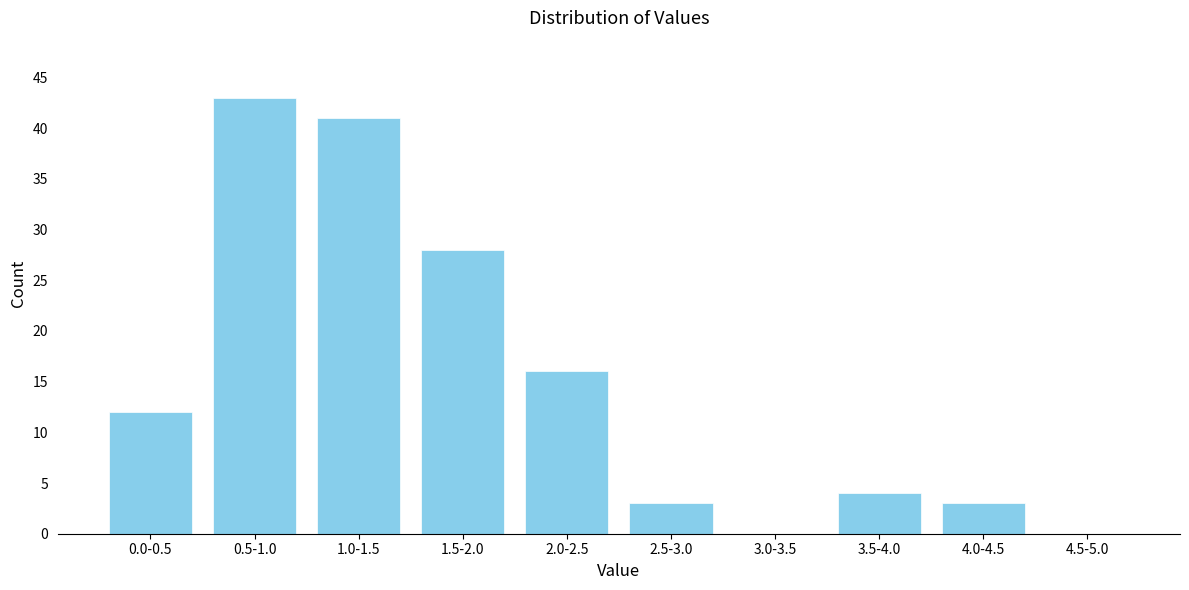

Reading left to right, what are all the values shown in this chart?

0.0-0.5=12	0.5-1.0=43	1.0-1.5=41	1.5-2.0=28	2.0-2.5=16	2.5-3.0=3	3.0-3.5=0	3.5-4.0=4	4.0-4.5=3	4.5-5.0=0